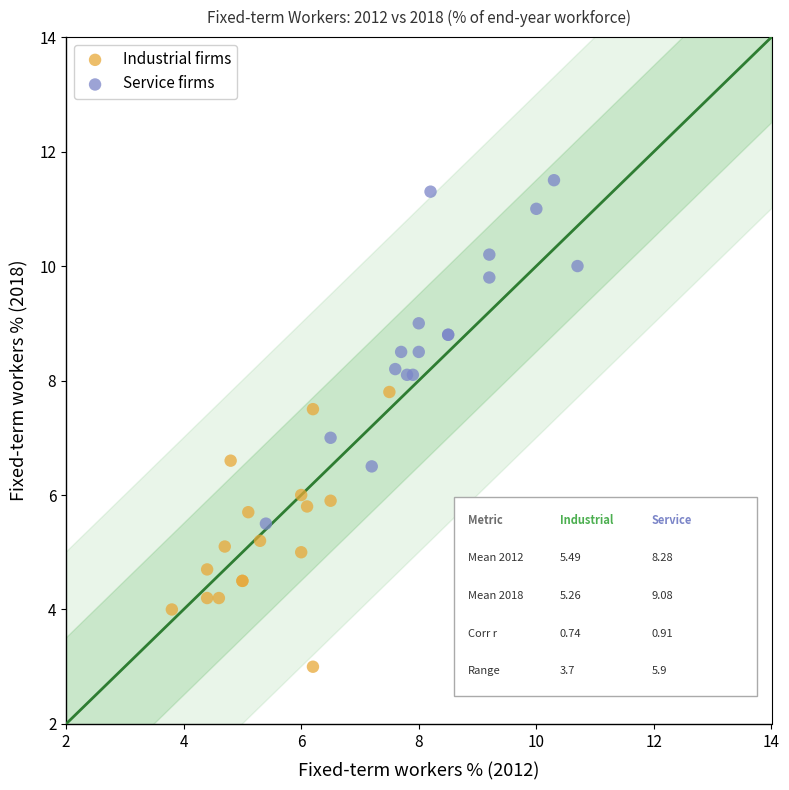

Which series reaches the maximum Y coordinate?

Service firms